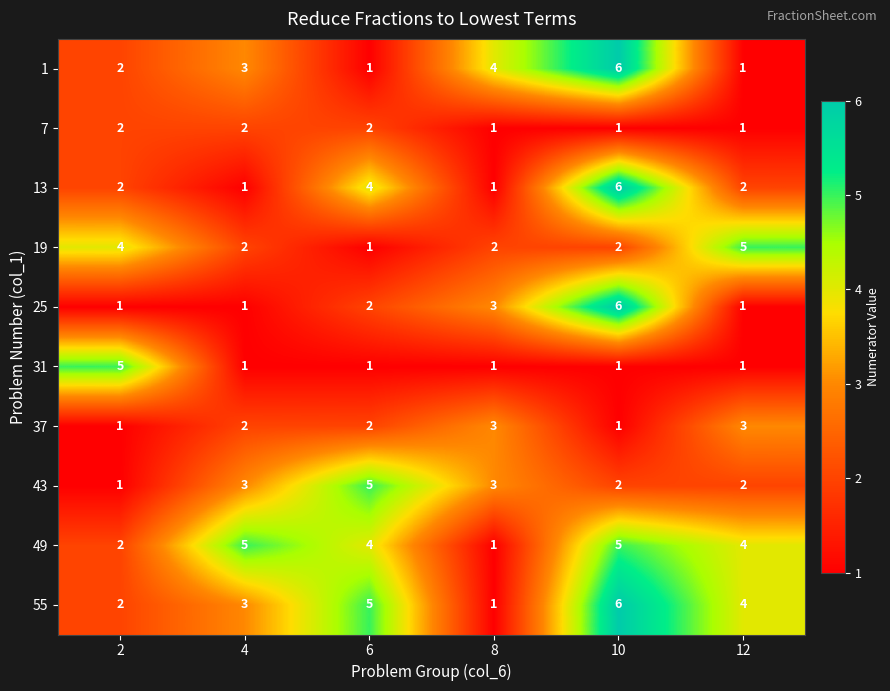

How many 37 values are between 1 and 3?

6